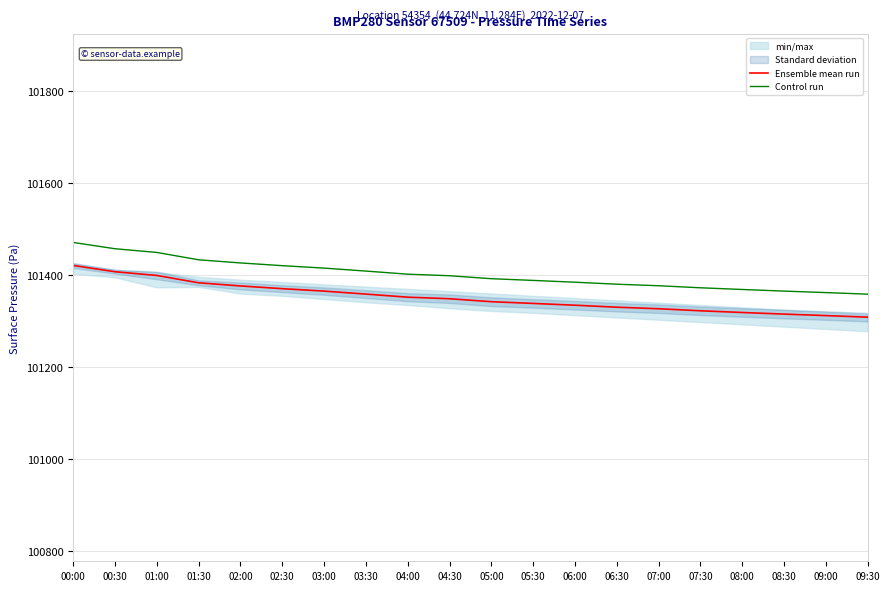

How many lines are shown in the chart?

2